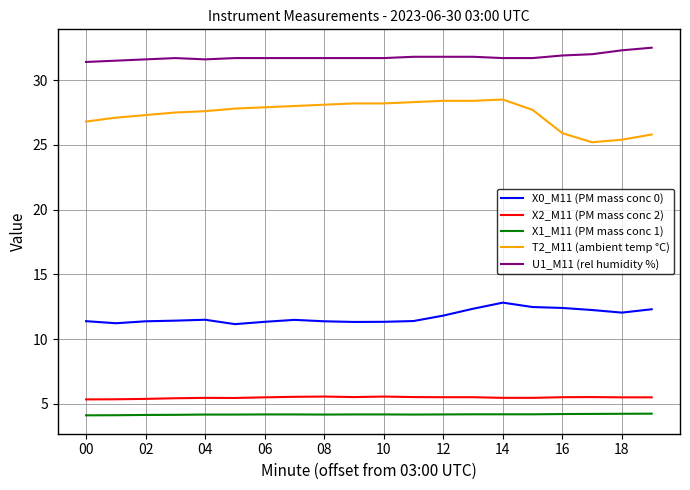

What is the minimum value for T2_M11 (ambient temp °C)?

25.2